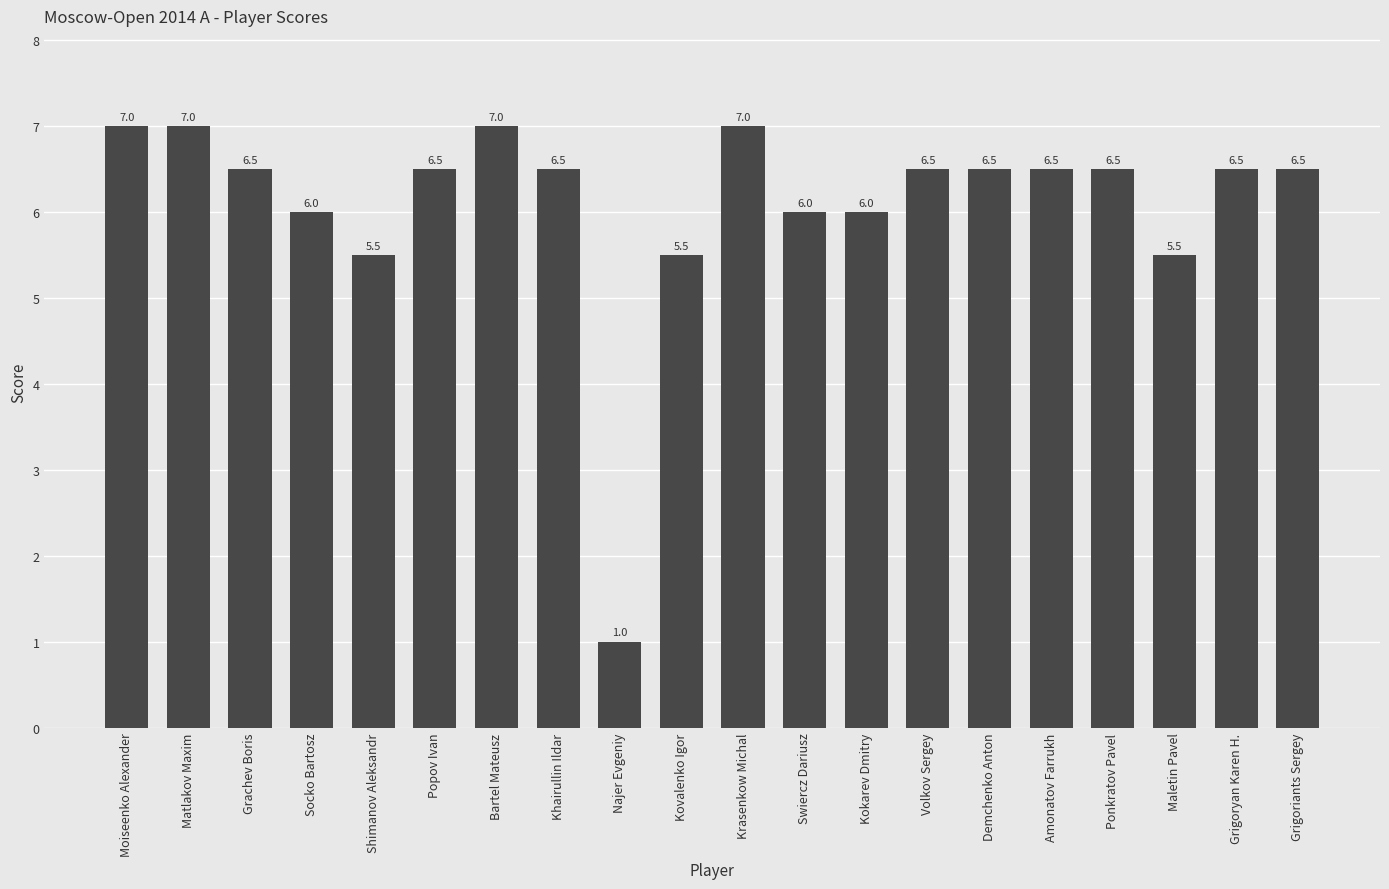

What position from the right is Grigoryan Karen H.?

2